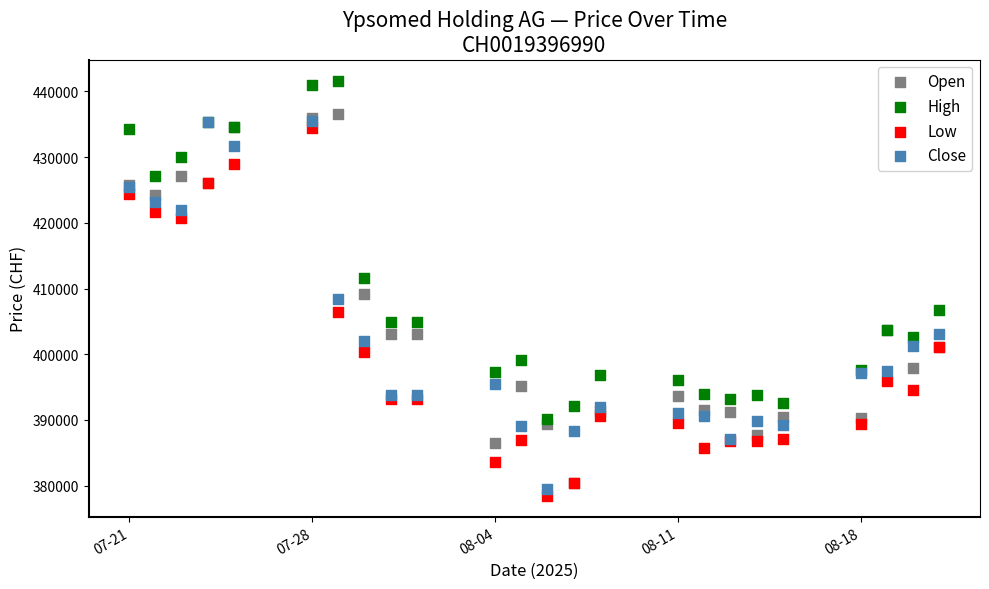

What are all the series names shown in the legend?

Open, High, Low, Close